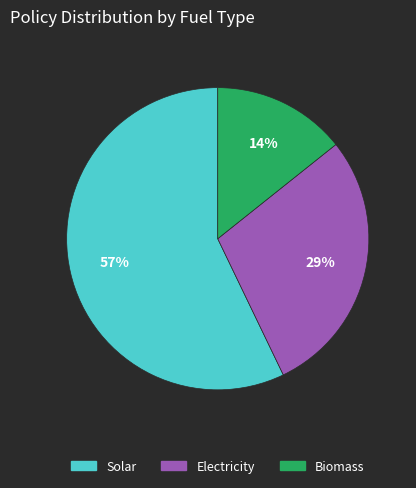

Is there any slice that represents more than half of the pie?

Yes